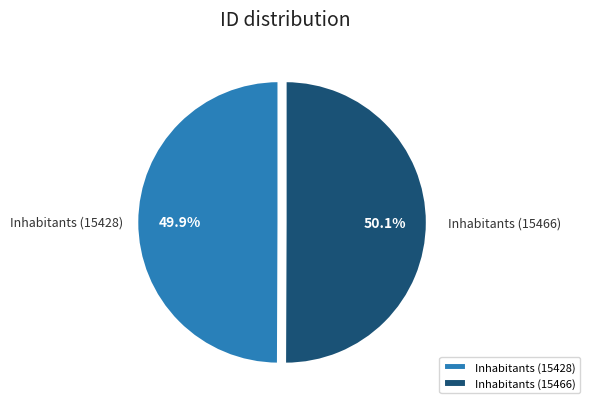

Is there a majority slice in this chart?

Yes